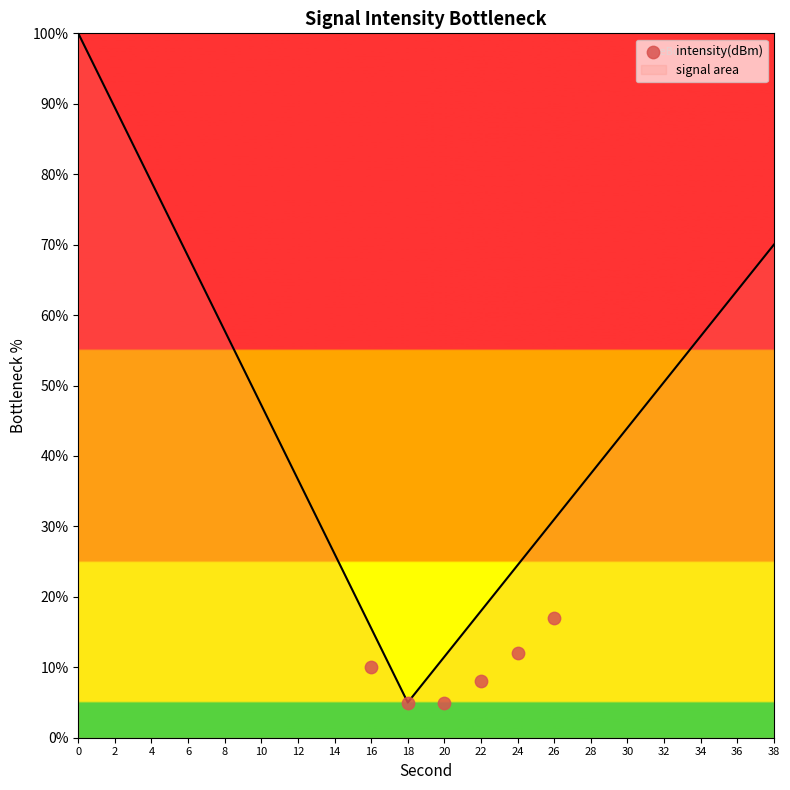

At which label does signal area reach its minimum?

18